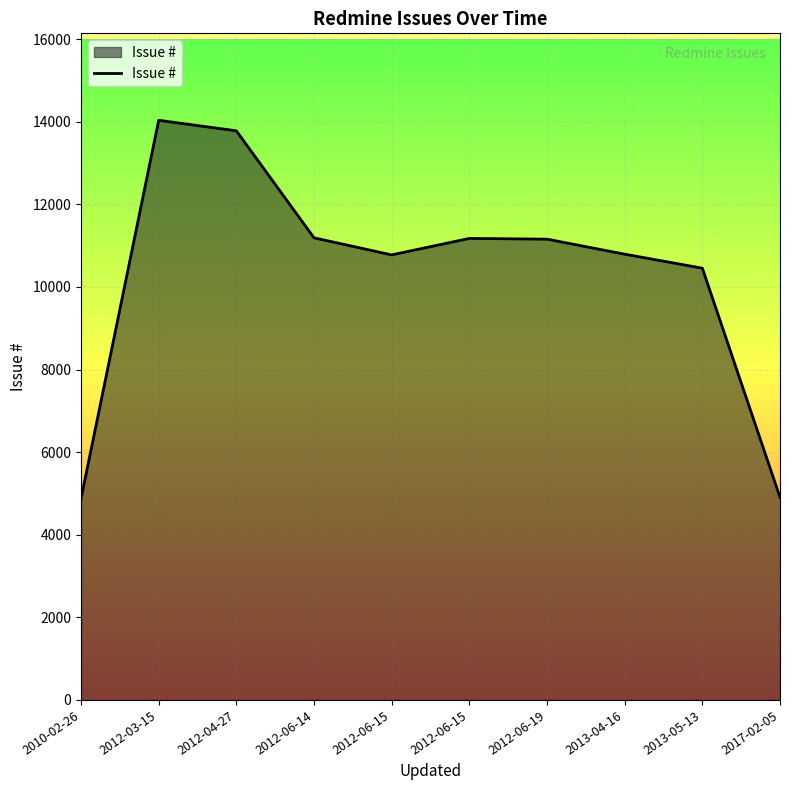

How many lines are shown in the chart?

1